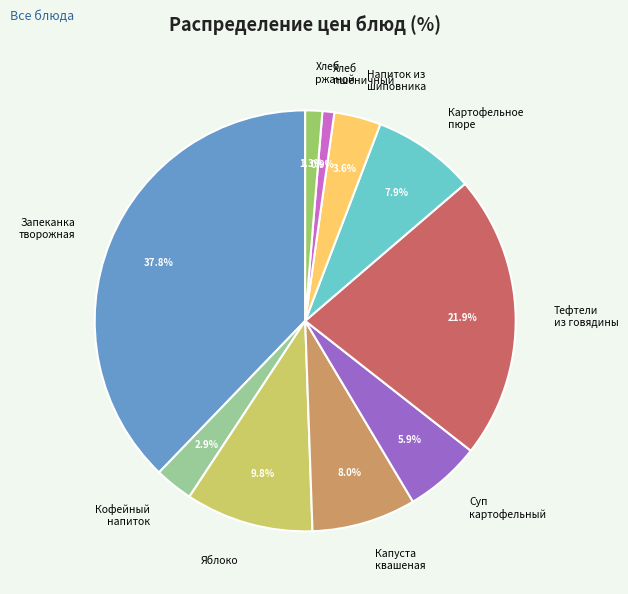

Is Напиток из шиповника the majority of the pie?

No